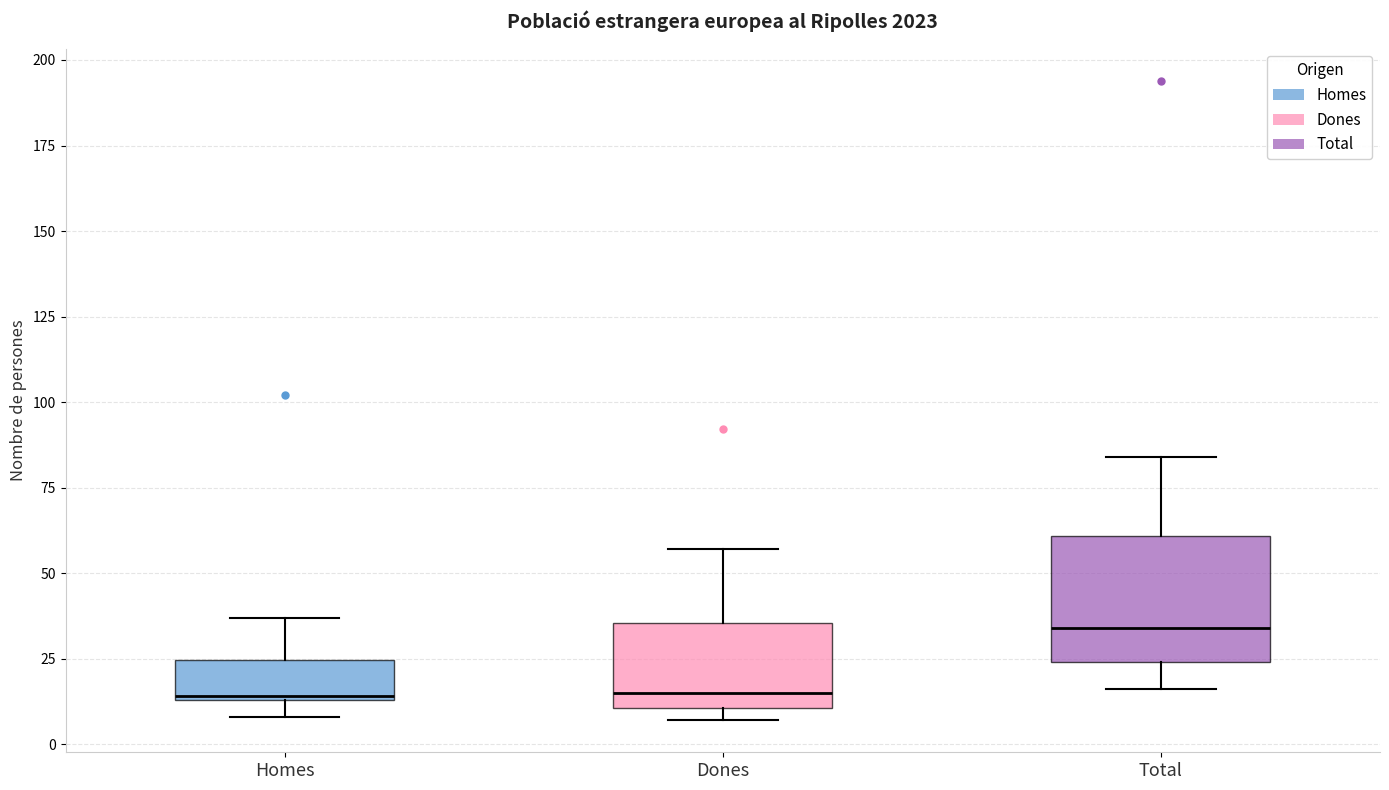

Reading left to right, read every box against the y-axis: the position of its median line, the range the box covers, and the ends of its whiskers. The values are not printed on the chart, so give them approximately, as read against the axis.

Homes: median 15, box 15 to 25, whiskers 10 to 35
Dones: median 15, box 10 to 35, whiskers 5 to 55
Total: median 35, box 25 to 60, whiskers 15 to 85